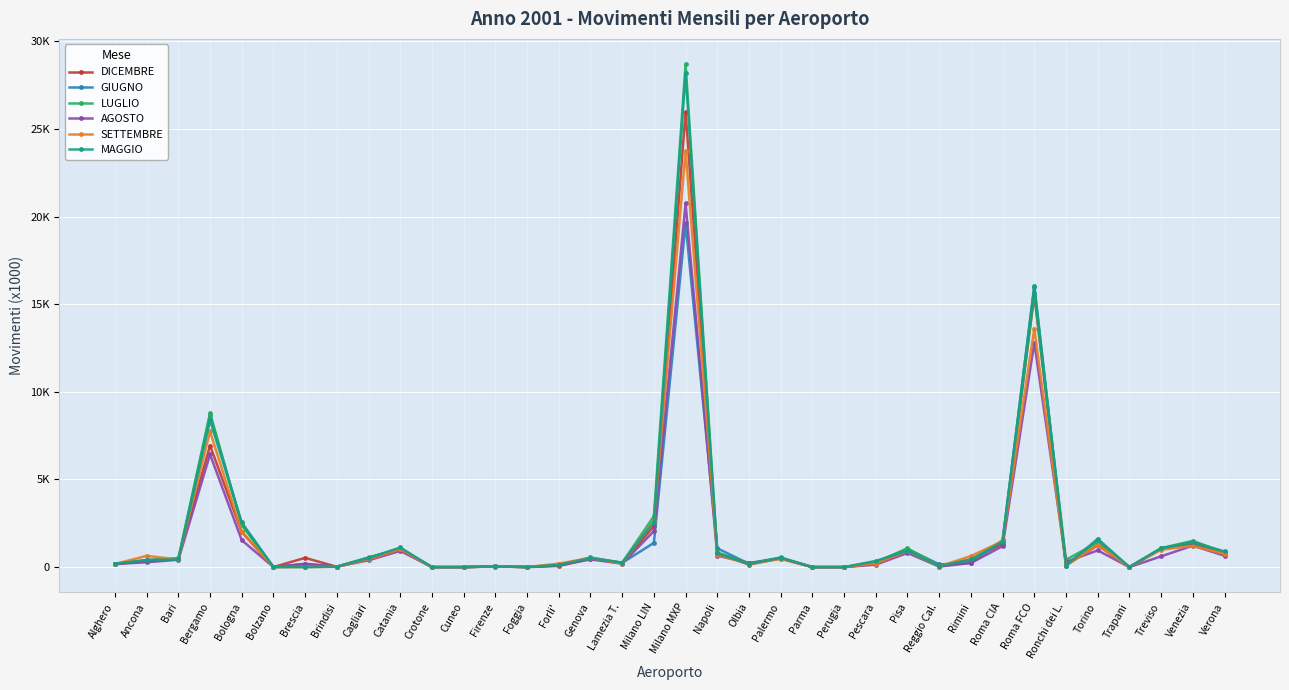

What is the total value across all series at Bologna?

12958